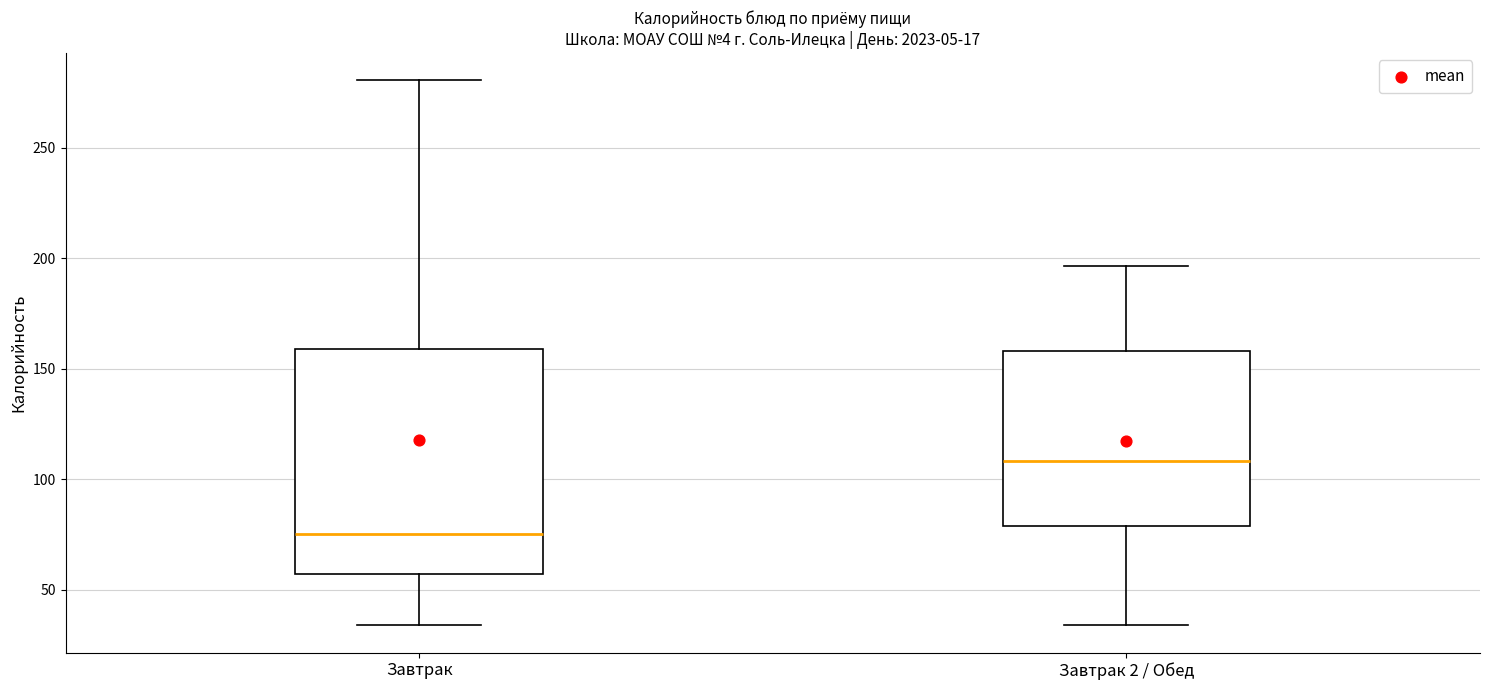

Which box has the highest median line?

Завтрак 2 / Обед